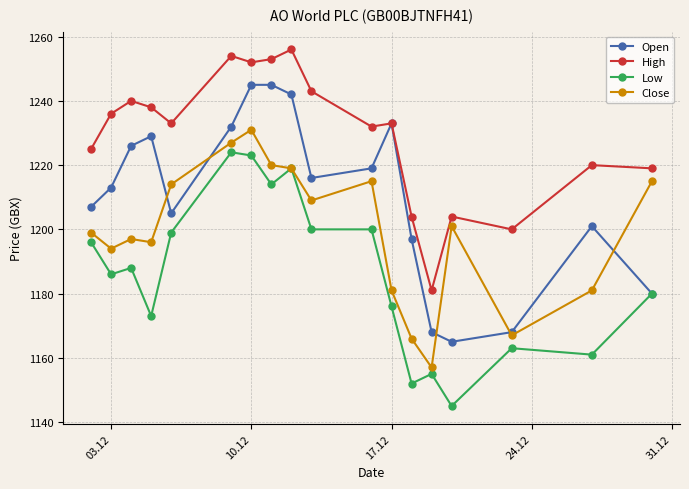

What is the greatest value displayed?

1256